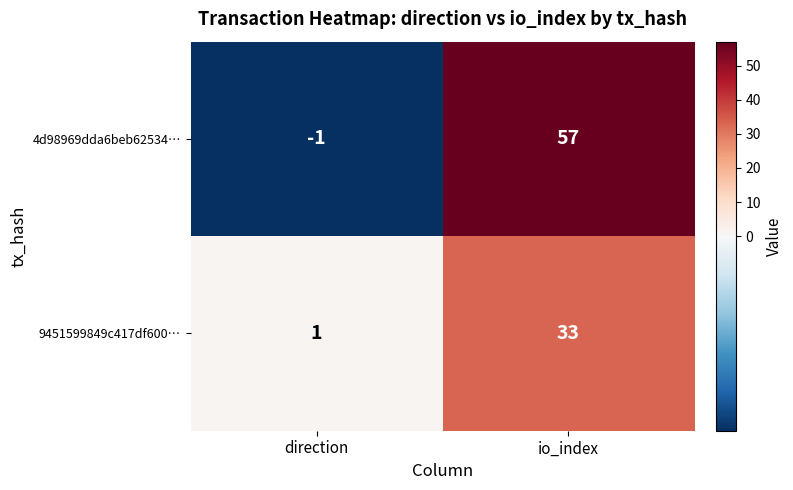

What is the difference between the 4d98969dda6beb62534… values at direction and io_index?

58